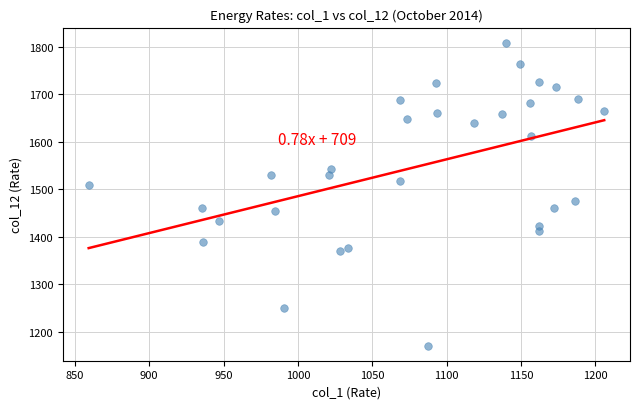

What is the range of Y values (max minus min)?

637.4